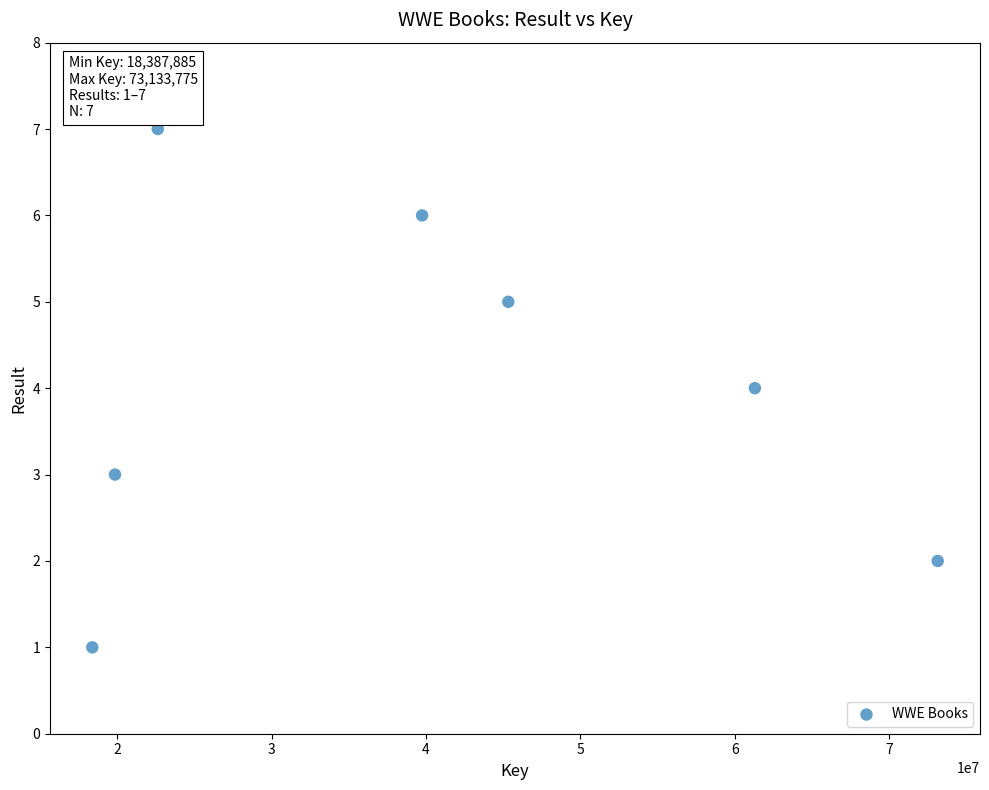

What is the range of Y values (max minus min)?

6